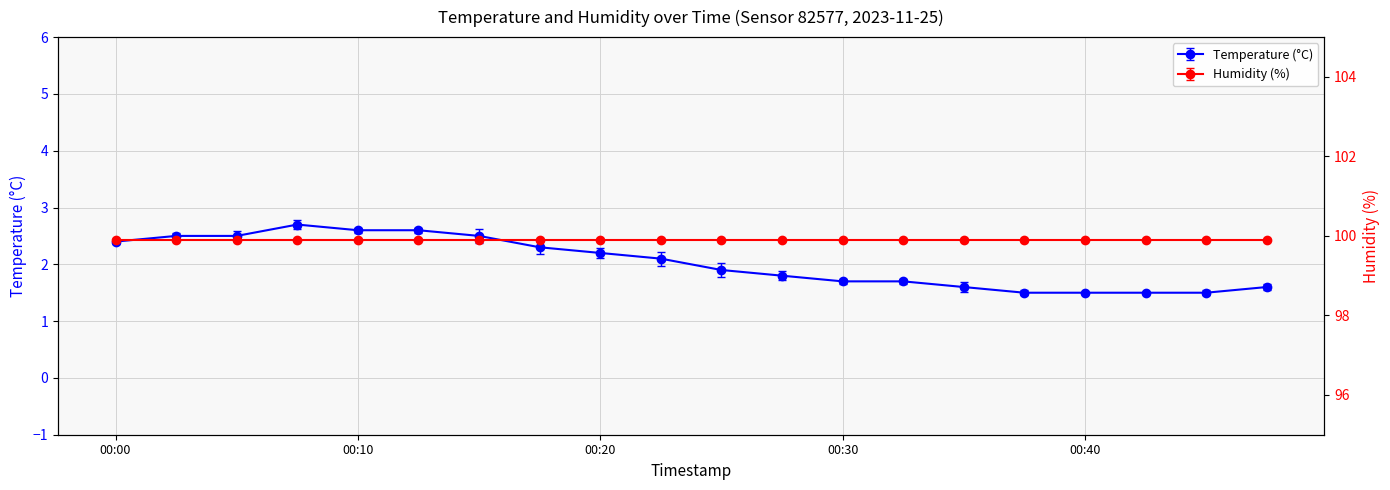

What is the minimum value shown in the chart?

1.5